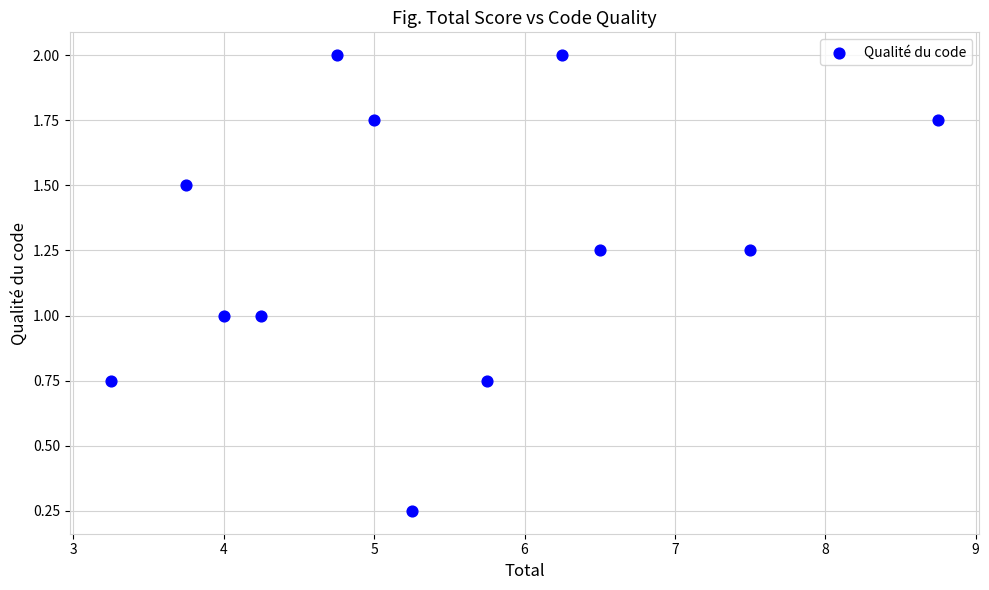

What is the range of X values (max minus min)?

5.5